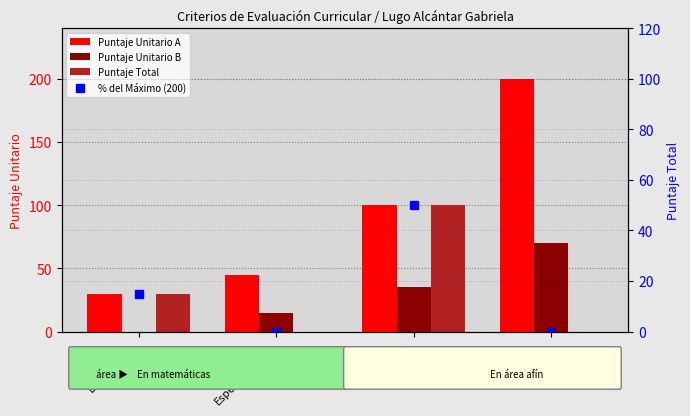

What is the difference between the second highest and minimum values in the Puntaje Total series?

30